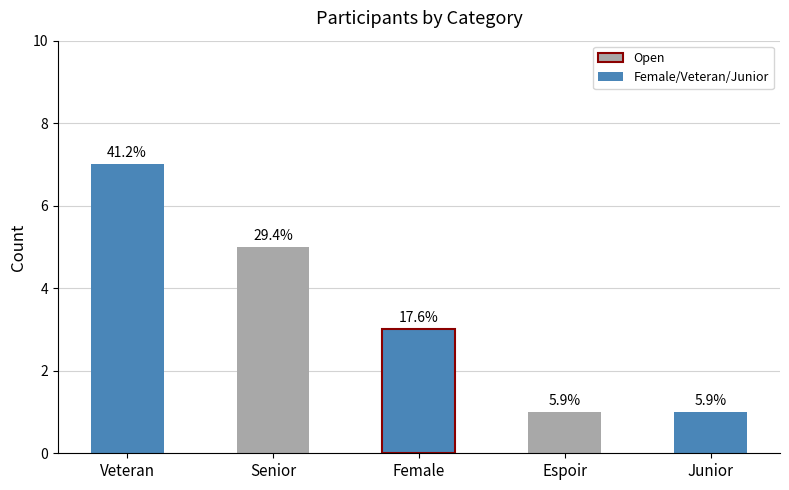

What is the difference between the second highest and minimum values?

4